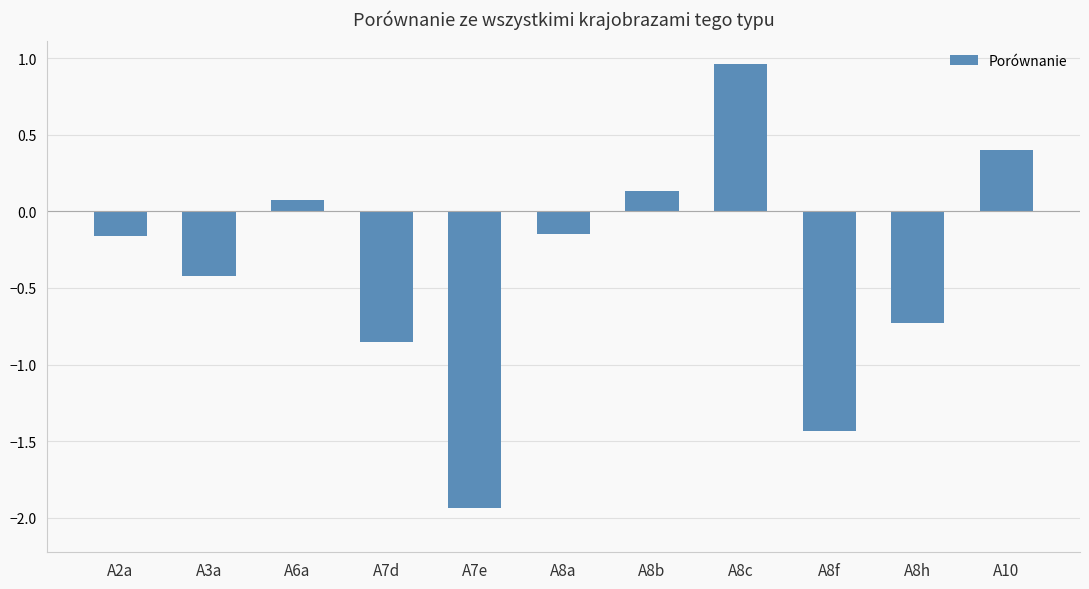

Are the bars grouped side by side (vs. stacked)?

No